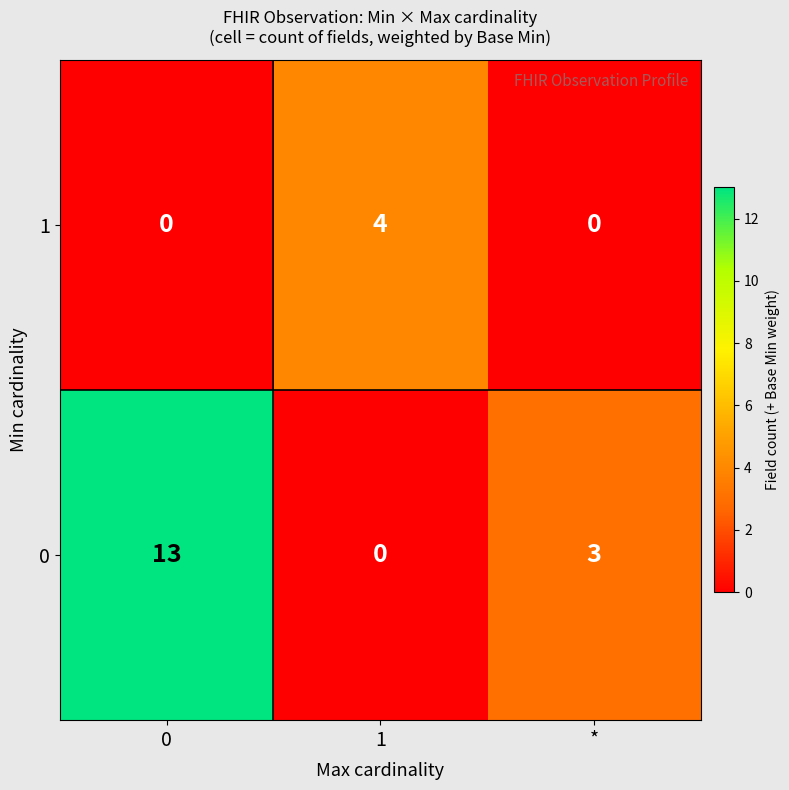

Which series has the widest spread of values?

0